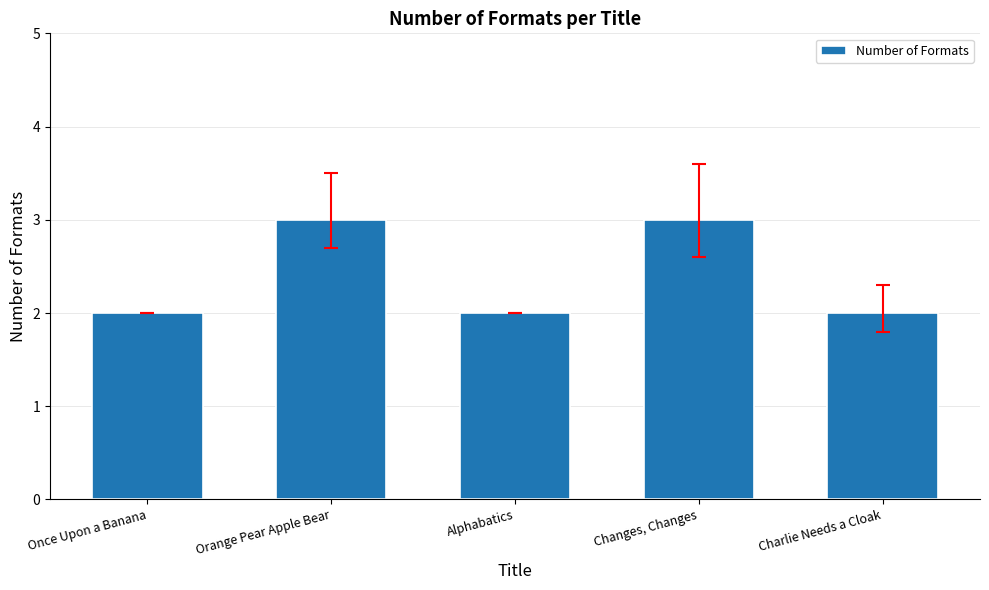

Between Orange Pear Apple Bear and Charlie Needs a Cloak, which is larger?

Orange Pear Apple Bear